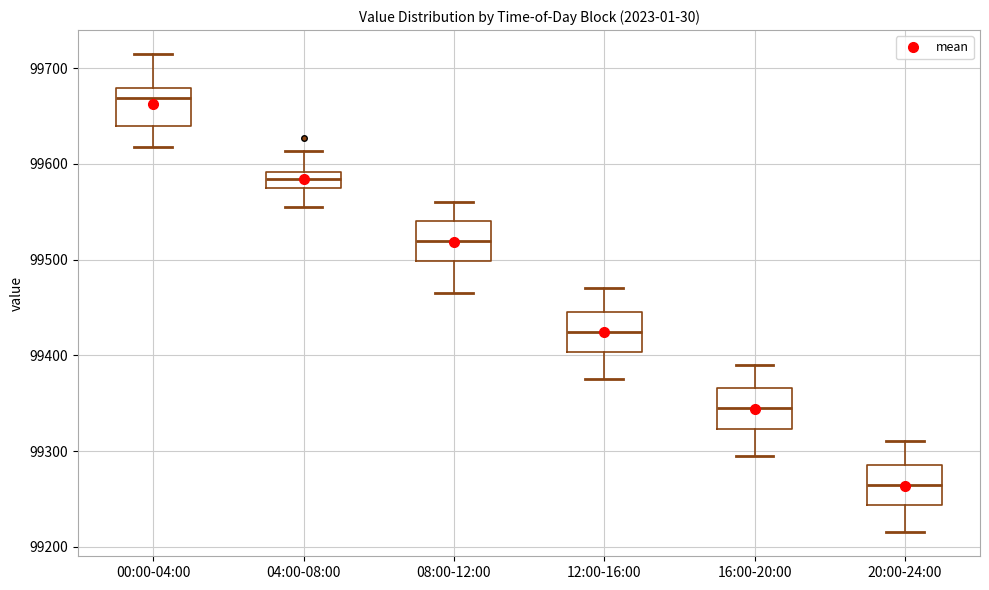

Reading left to right, read every box against the y-axis: the position of its median line, the range the box covers, and the ends of its whiskers. The values are not printed on the chart, so give them approximately, as read against the axis.

00:00-04:00: median 99670, box 99640 to 99680, whiskers 99620 to 99710
04:00-08:00: median 99580 (inside the box), box 99580 to 99590, whiskers 99560 to 99610
08:00-12:00: median 99520, box 99500 to 99540, whiskers 99470 to 99560
12:00-16:00: median 99420, box 99400 to 99450, whiskers 99380 to 99470
16:00-20:00: median 99340, box 99320 to 99370, whiskers 99300 to 99390
20:00-24:00: median 99260, box 99240 to 99290, whiskers 99220 to 99310